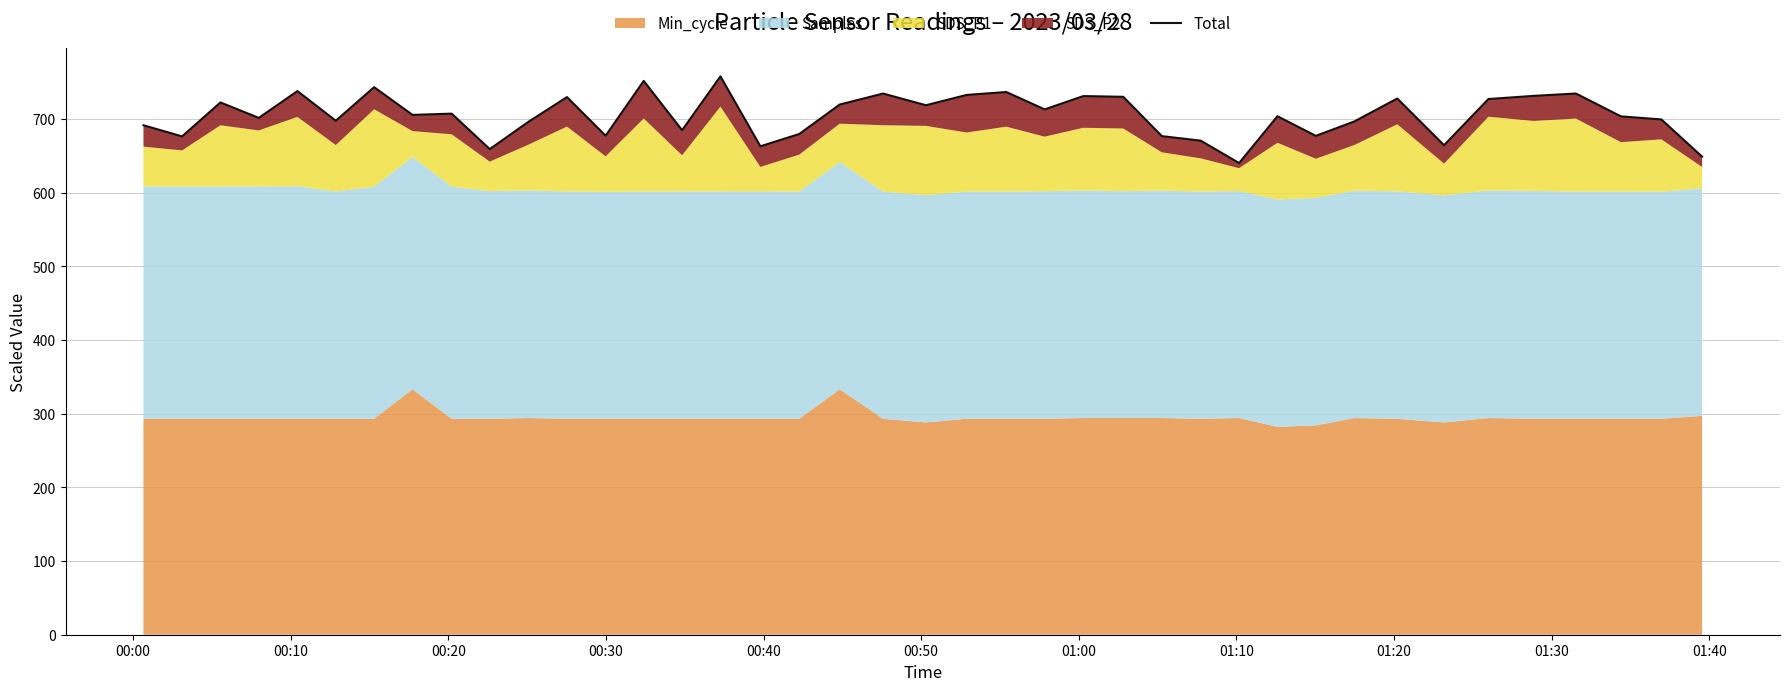

What is the minimum value shown in the chart?

640.0